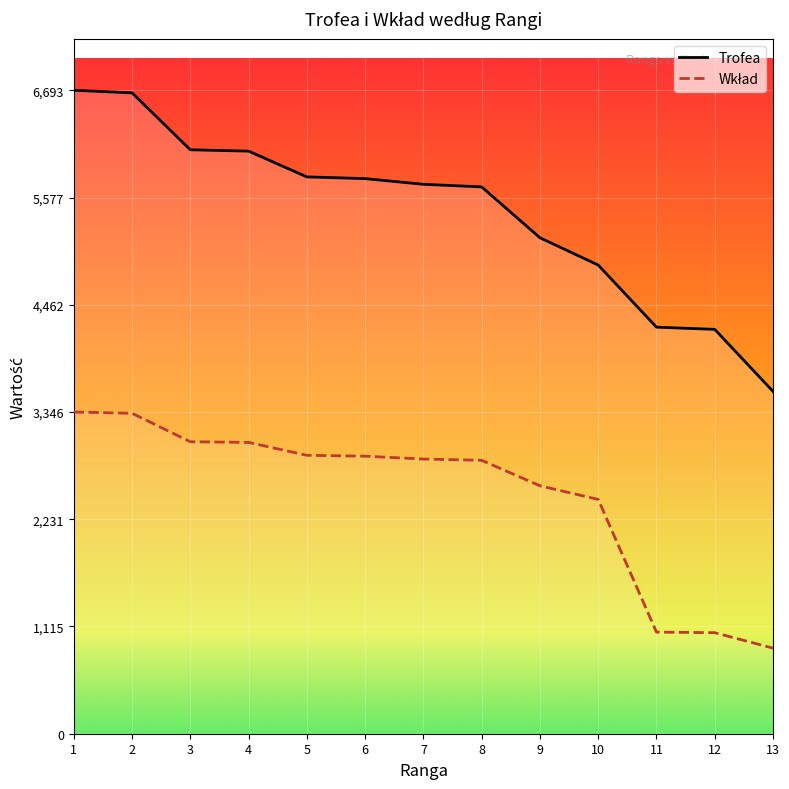

Which series has the widest spread of values?

Trofea